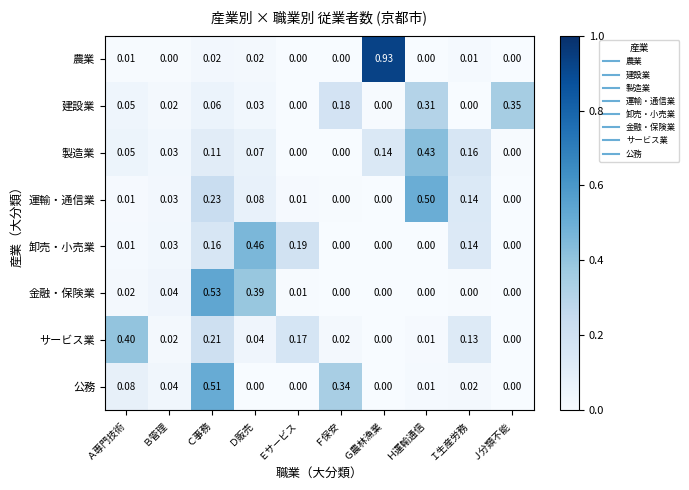

What is the total value across all series at Ｇ農林漁業?

1.1